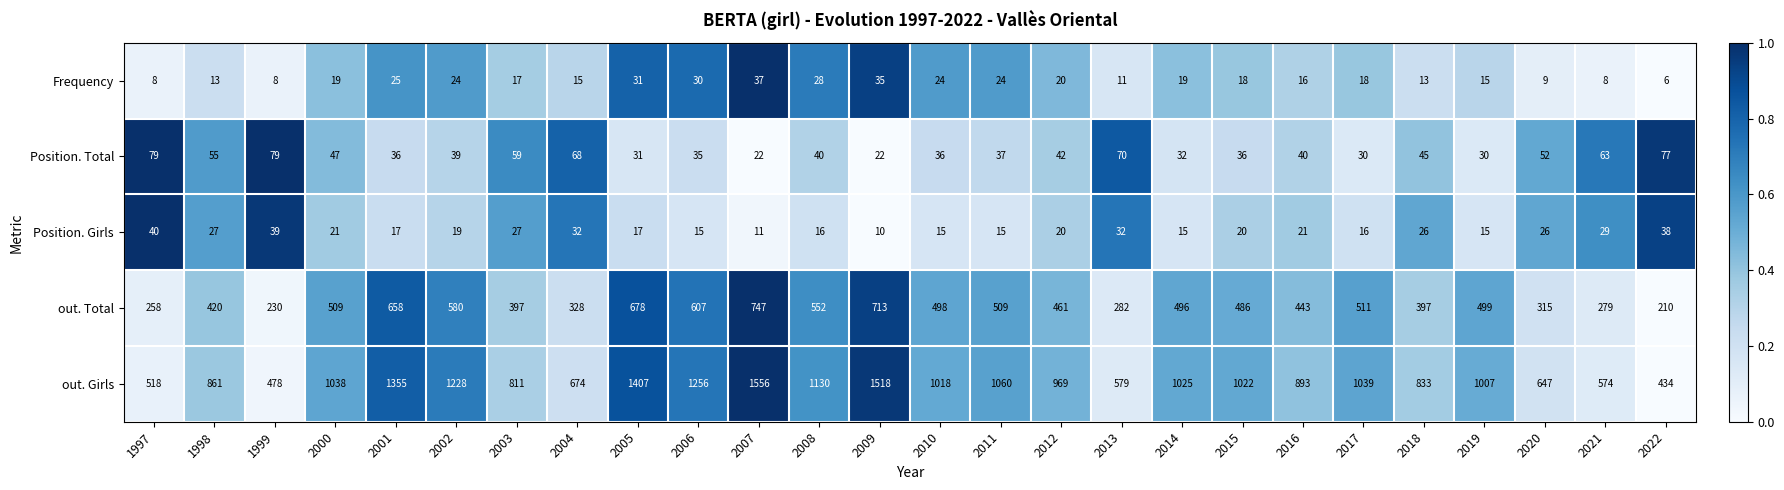

True or false: out. Total has a value of 291 at 2010.

False